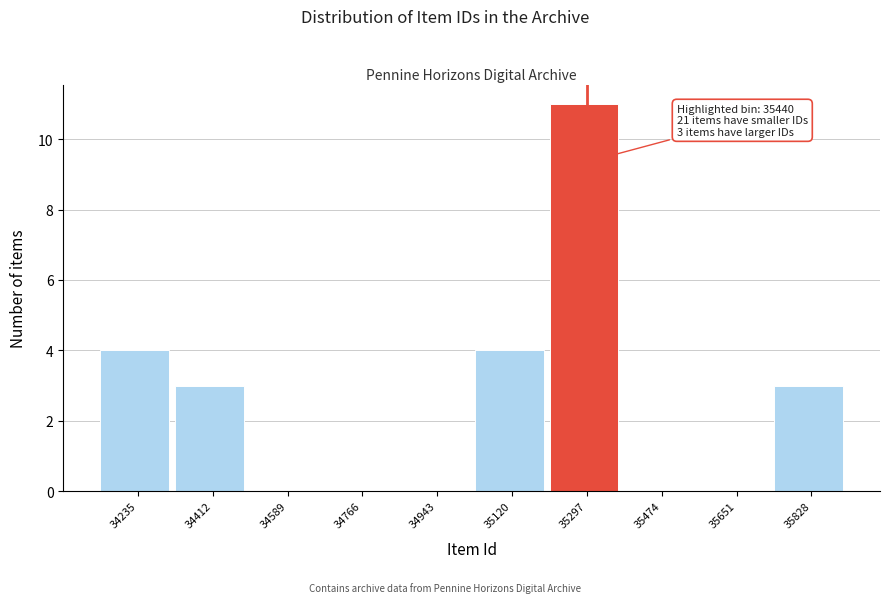

Reading right to left, list all the values displayed in this chart.

35828=3	35651=0	35474=0	35297=11	35120=4	34943=0	34766=0	34589=0	34412=3	34235=4